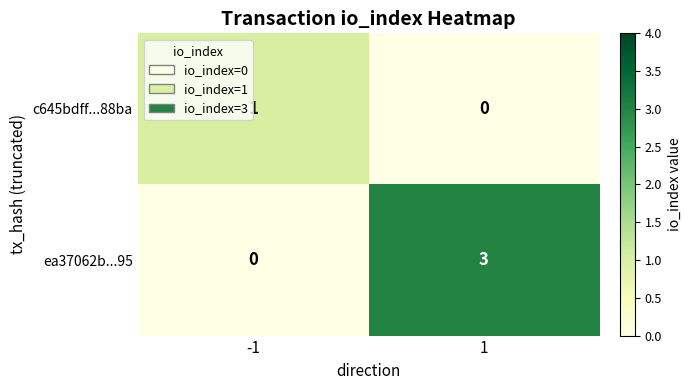

What is the sum of the ea37062b...95 values at 1 and -1?

3